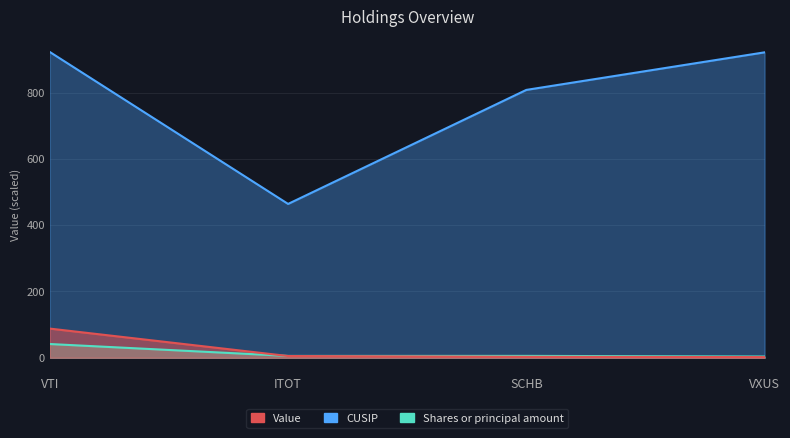

The value of Value at VXUS is 2.0. True or false?

True